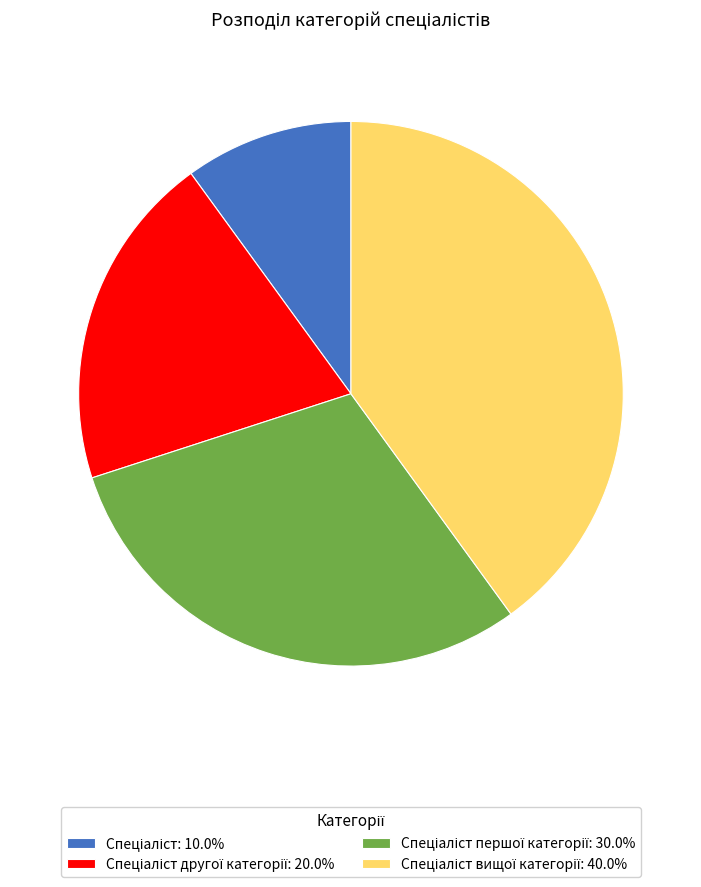

Is there any slice that represents more than half of the pie?

No